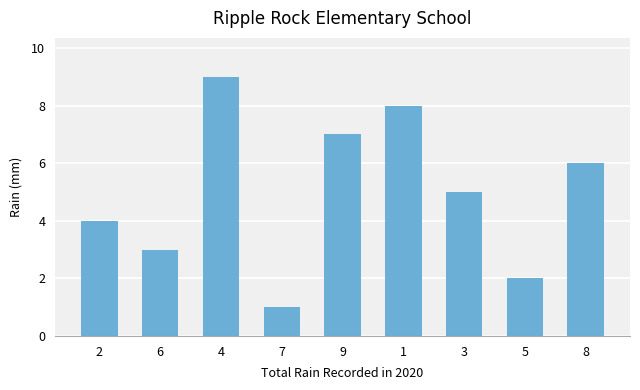

Between 3 and 9, which is larger?

9